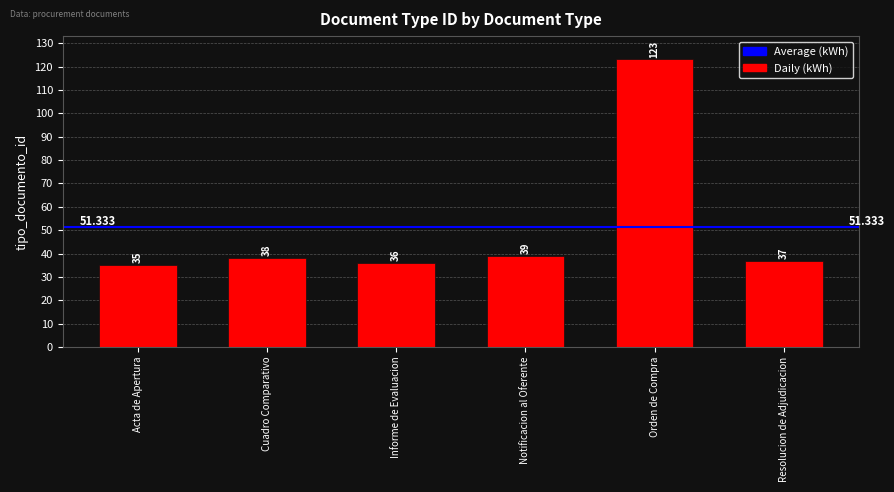

What is the label of the 4th bar from the right?

Informe de Evaluacion